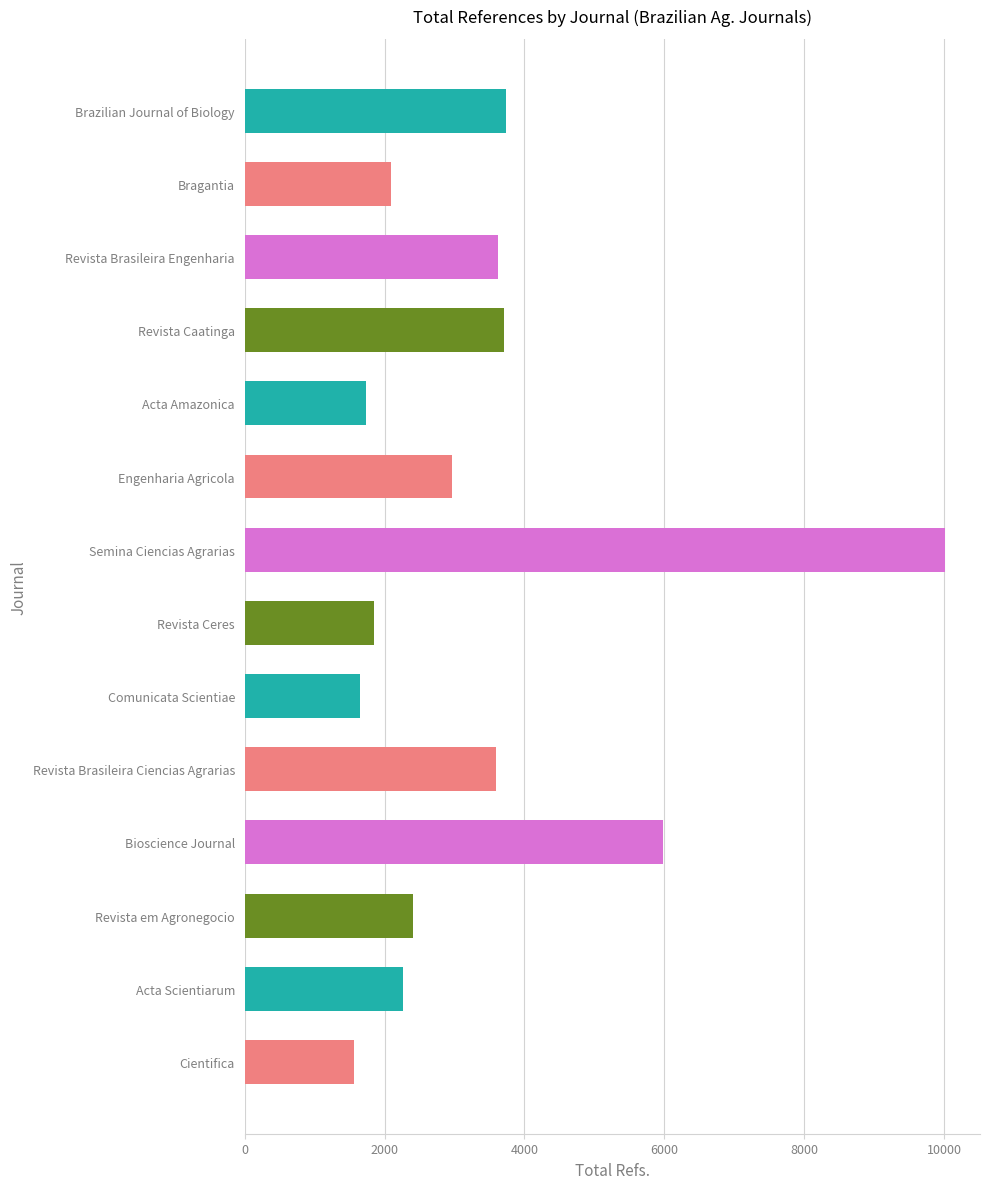

Is it true that the value at Cientifica is 894?

False